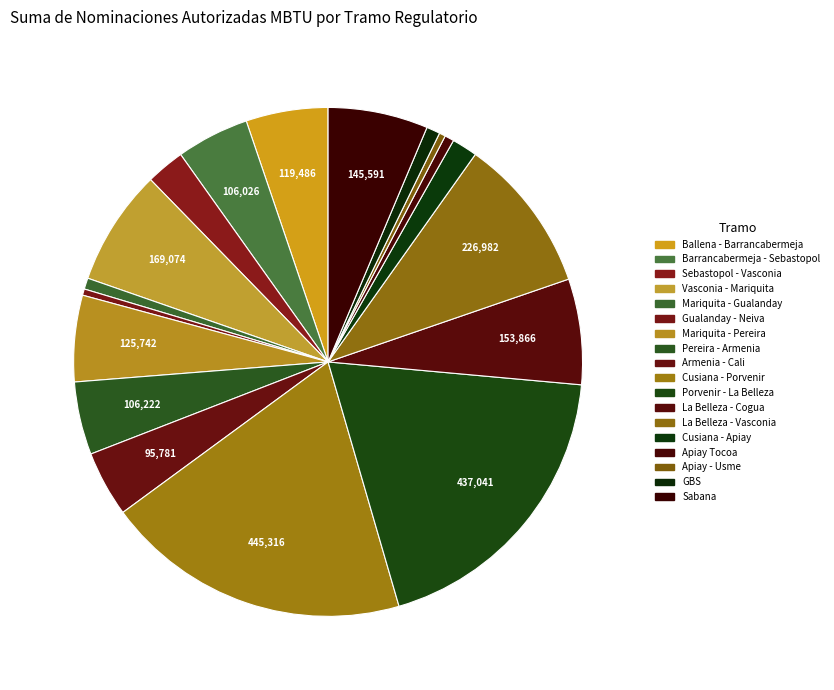

What percentage is the Cusiana - Porvenir slice, to the nearest percent?

19%